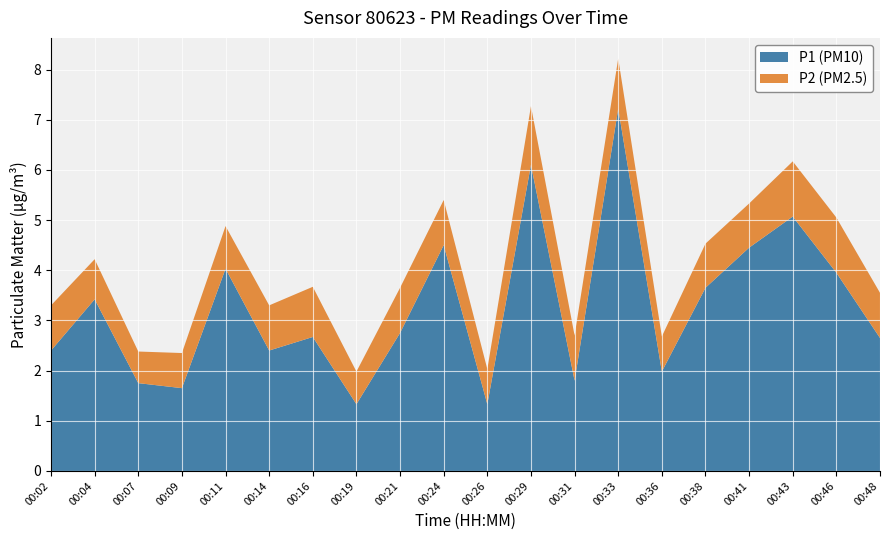

Reading left to right, what are all the values shown in this chart?

P1: 00:02=2.4	00:04=3.4	00:07=1.8	00:09=1.6	00:11=4.0	00:14=2.4	00:16=2.7	00:19=1.3	00:21=2.8	00:24=4.5	00:26=1.3	00:29=6.1	00:31=1.8	00:33=7.2	00:36=2.0	00:38=3.6	00:41=4.5	00:43=5.1	00:46=4.0	00:48=2.6
P2: 00:02=0.9	00:04=0.8	00:07=0.6	00:09=0.7	00:11=0.8	00:14=0.9	00:16=1.0	00:19=0.7	00:21=0.9	00:24=0.9	00:26=0.7	00:29=1.2	00:31=0.9	00:33=1.0	00:36=0.7	00:38=0.9	00:41=0.9	00:43=1.1	00:46=1.1	00:48=0.9